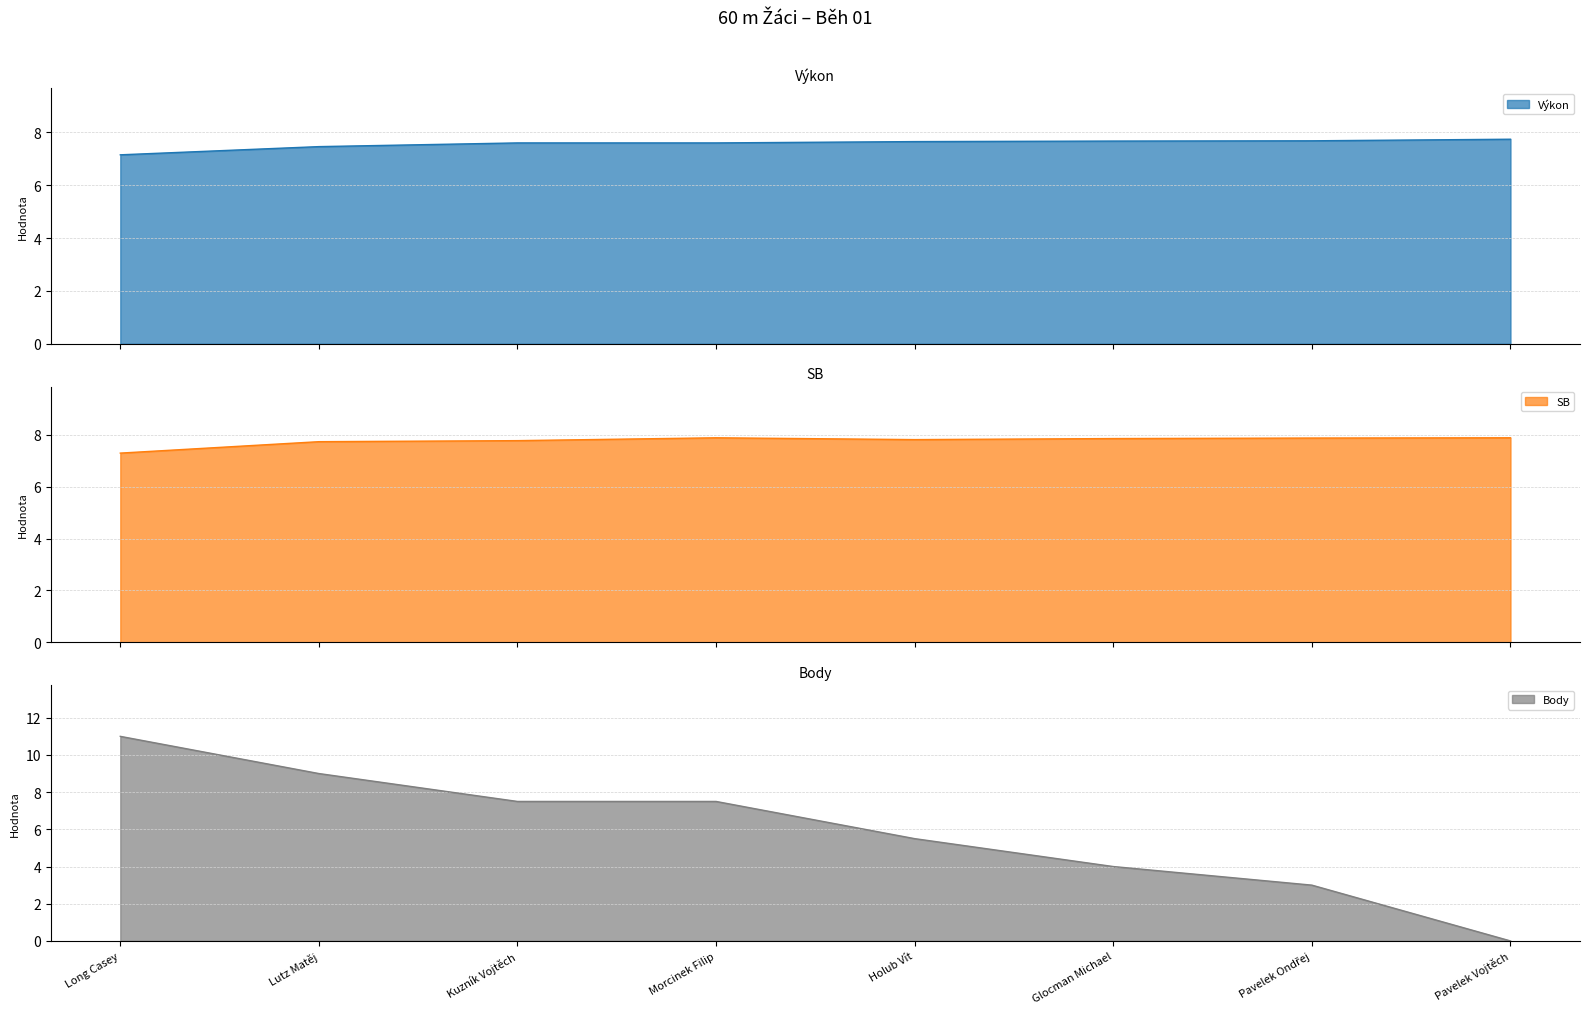

Which series has the largest range (max minus min)?

Body